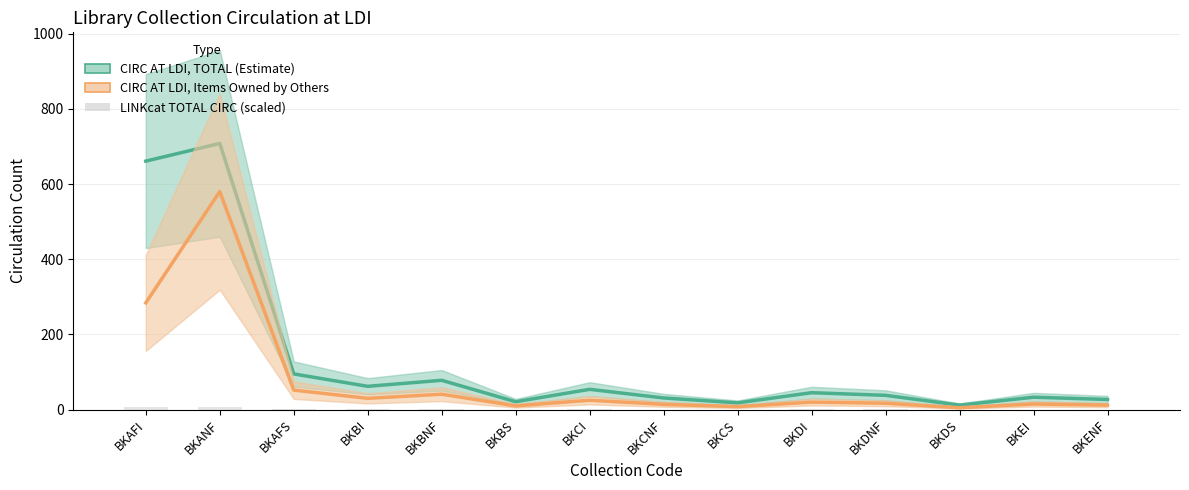

What is the sum of the CIRC AT LDI, TOTAL values at BKCS and BKDS?

30